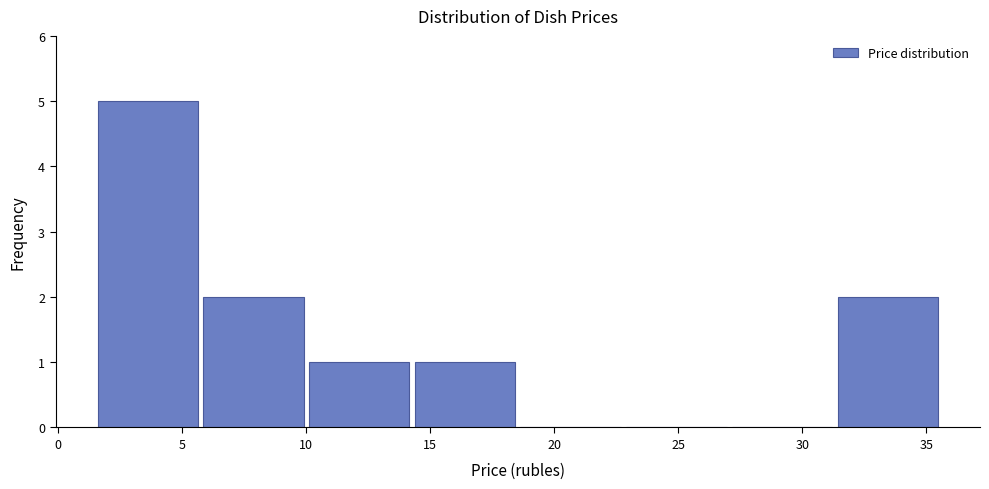

Reading left to right, transcribe this chart: for each bar, give the range it covers on the x-axis and its height. Neither the bar edges nor the heights are printed on the chart, so give them approximately, as read against the axes.

1.5 to 6.0: 5
6.0 to 10.0: 2
10.0 to 14.5: 1
14.5 to 18.5: 1
18.5 to 23.0: 0
23.0 to 27.0: 0
27.0 to 31.5: 0
31.5 to 35.5: 2